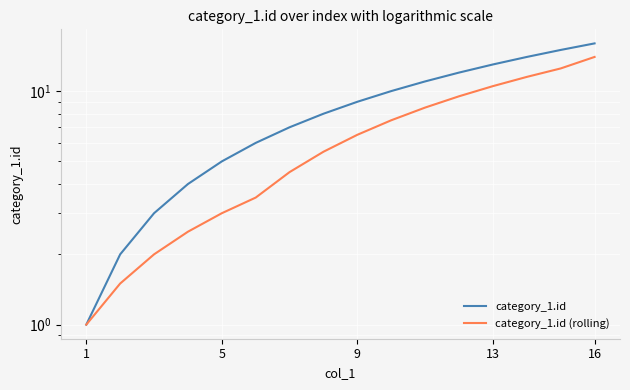

Reading right to left, extract all data points from this chart.

category_1.id: 16.0	15.0	14.0	13.0	12.0	11.0	10.0	9.0	8.0	7.0	6.0	5.0	4.0	3.0	2.0	1.0
category_1.id (rolling): 14.0	12.5	11.5	10.5	9.5	8.5	7.5	6.5	5.5	4.5	3.5	3.0	2.5	2.0	1.5	1.0